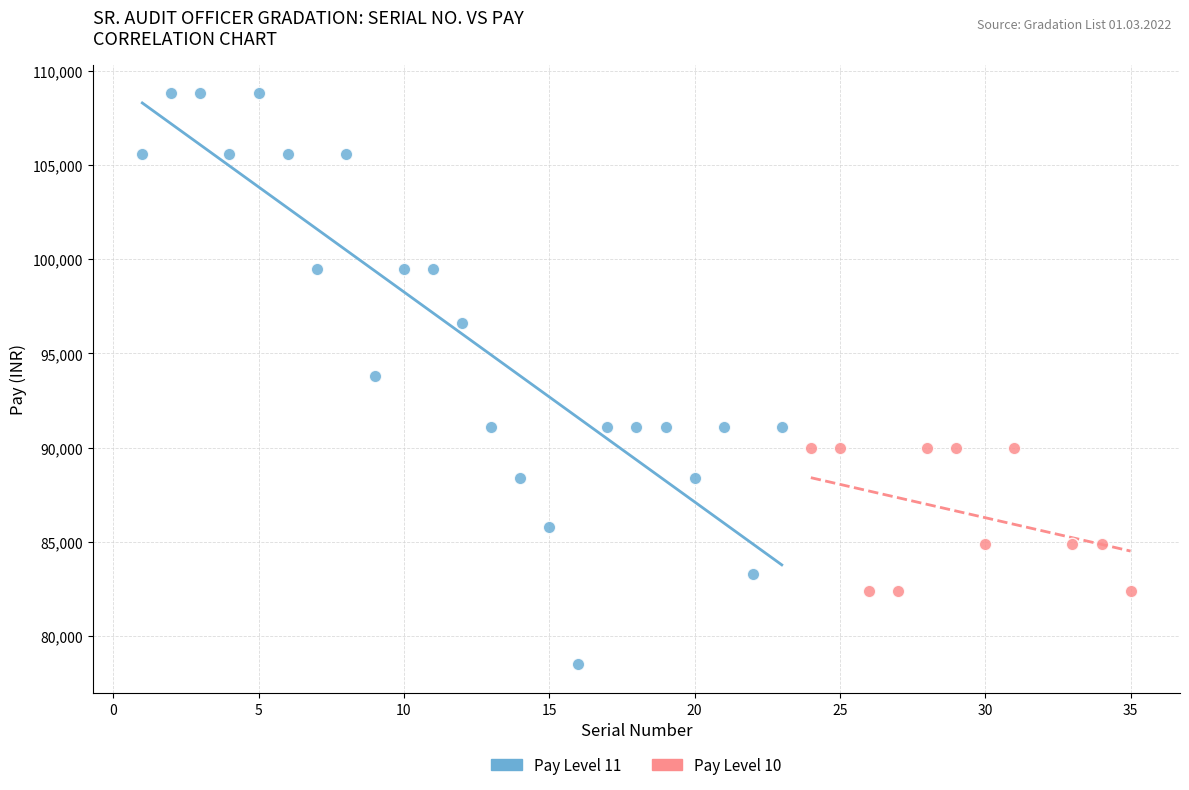

Which series contains the lowest Y value?

Pay Level 11